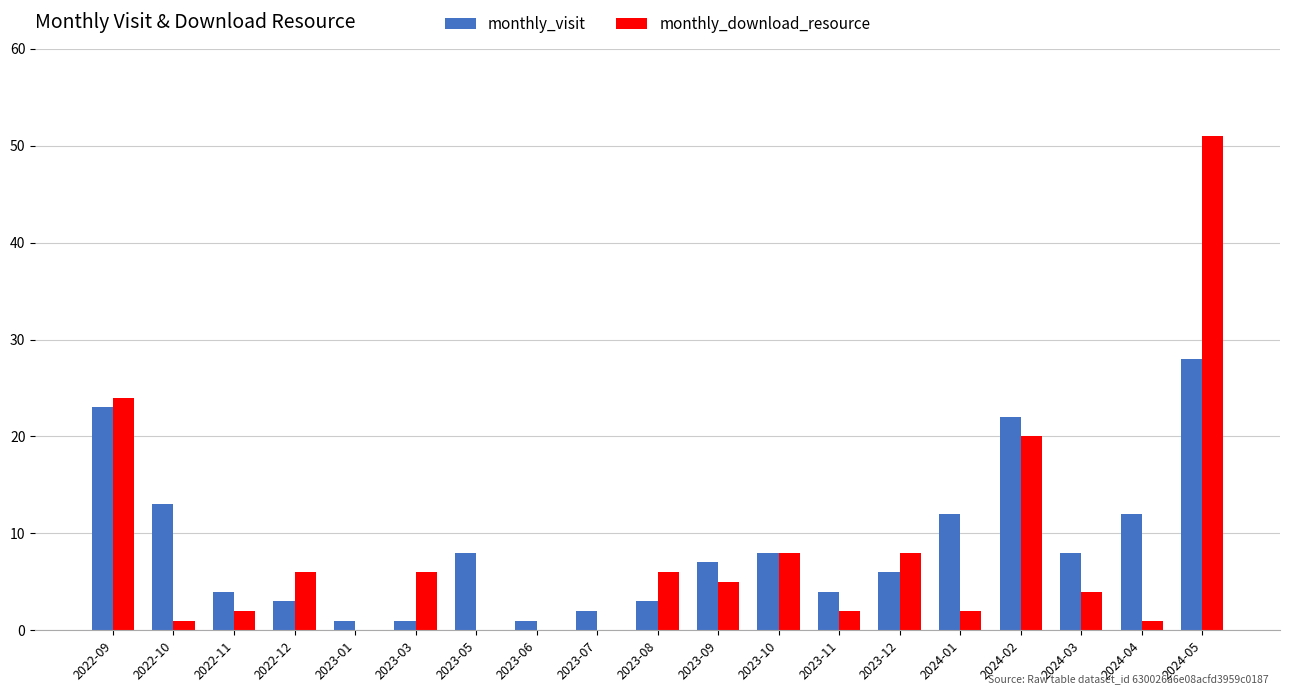

Which series changed the most between 2023-10 and 2023-11?

monthly_download_resource